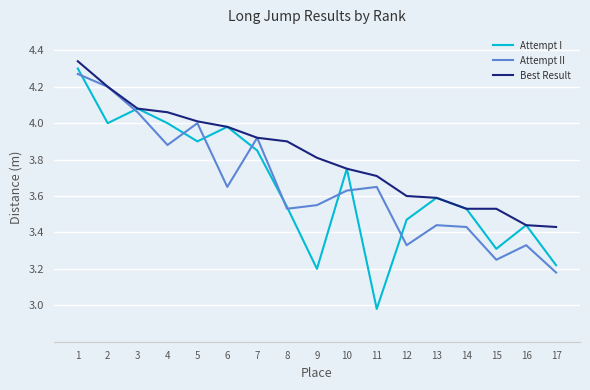

List the series in order of their peak value, lowest first.

Attempt II, Attempt I, Best Result